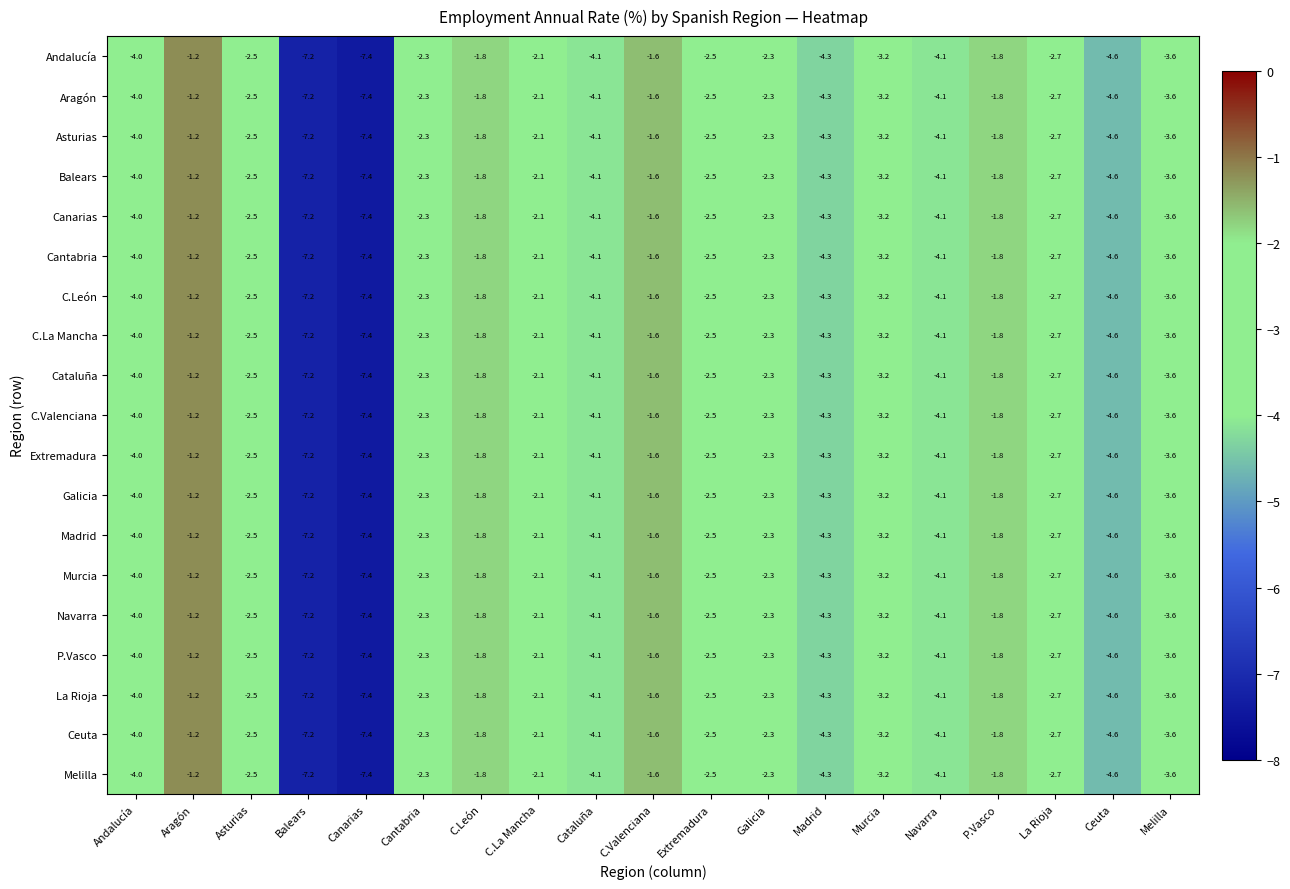

What is the sum of all Madrid values?

-63.3